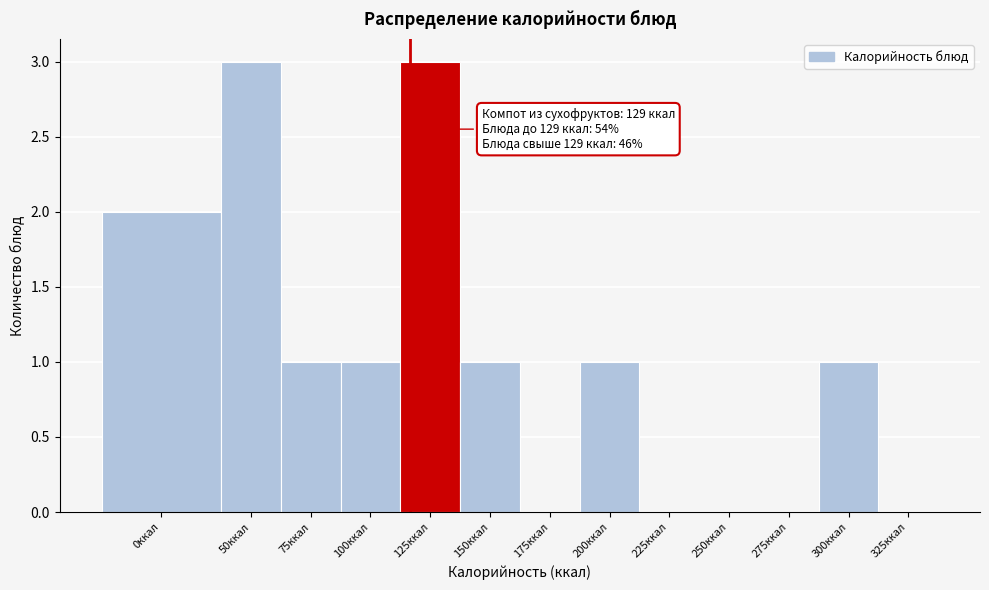

Reading left to right, what are all the values shown in this chart?

0ккал=2	50ккал=3	75ккал=1	100ккал=1	125ккал=3	150ккал=1	175ккал=0	200ккал=1	225ккал=0	250ккал=0	275ккал=0	300ккал=1	325ккал=0